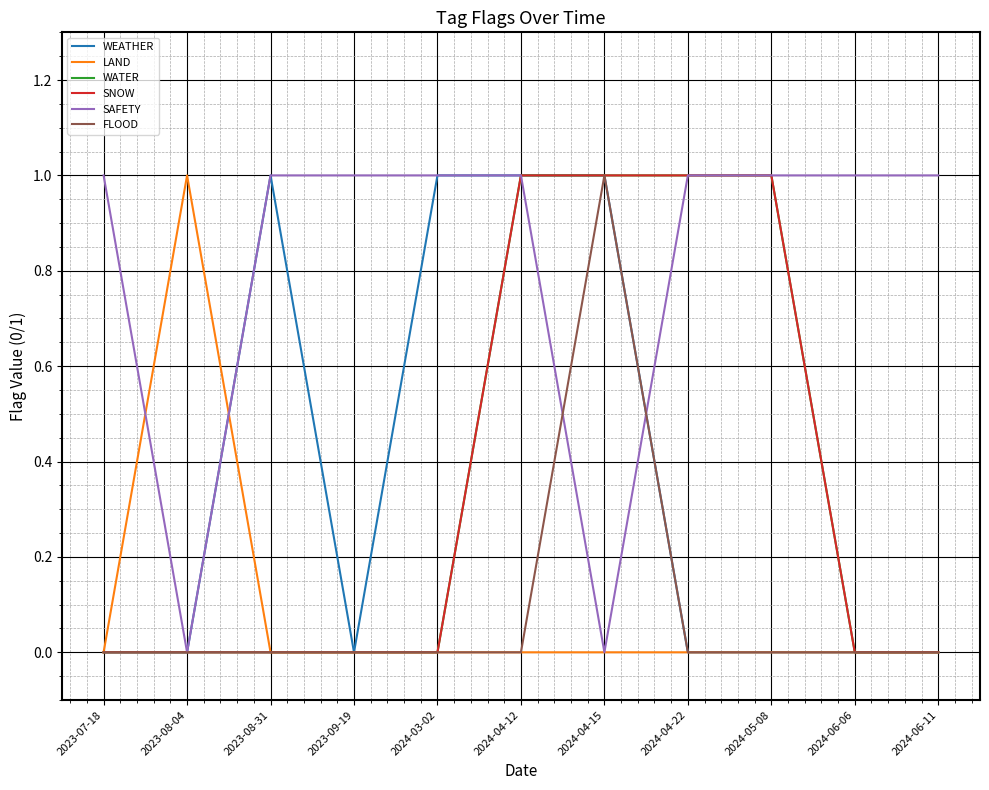

Is it true that LAND equals -1 at 2024-04-15?

False